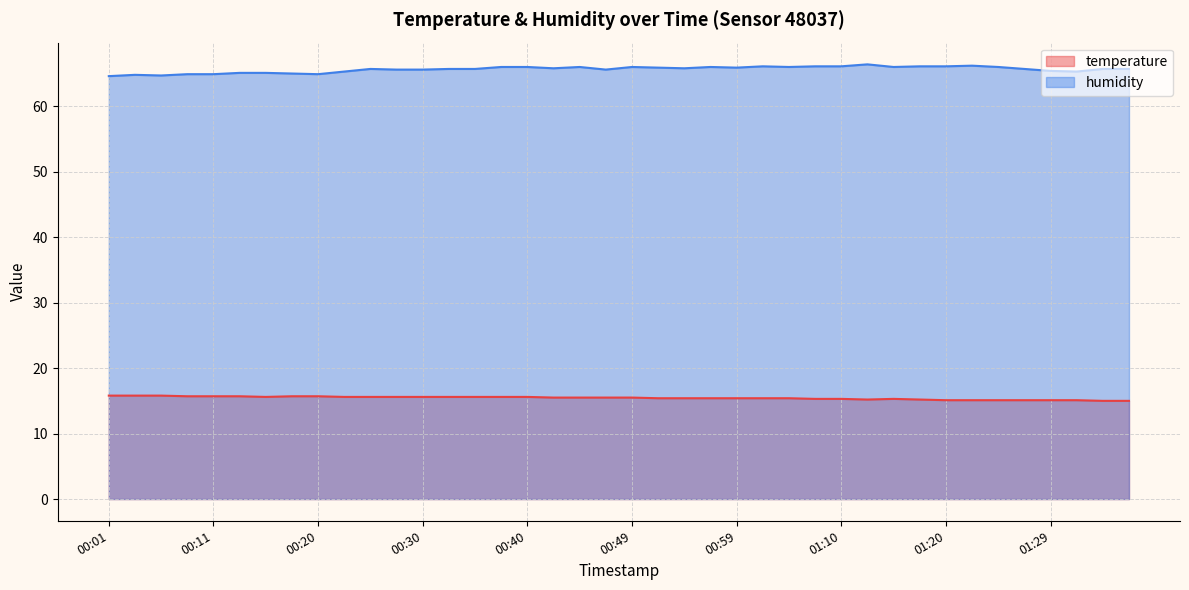

List the series in order of their overall mean, highest first.

humidity, temperature